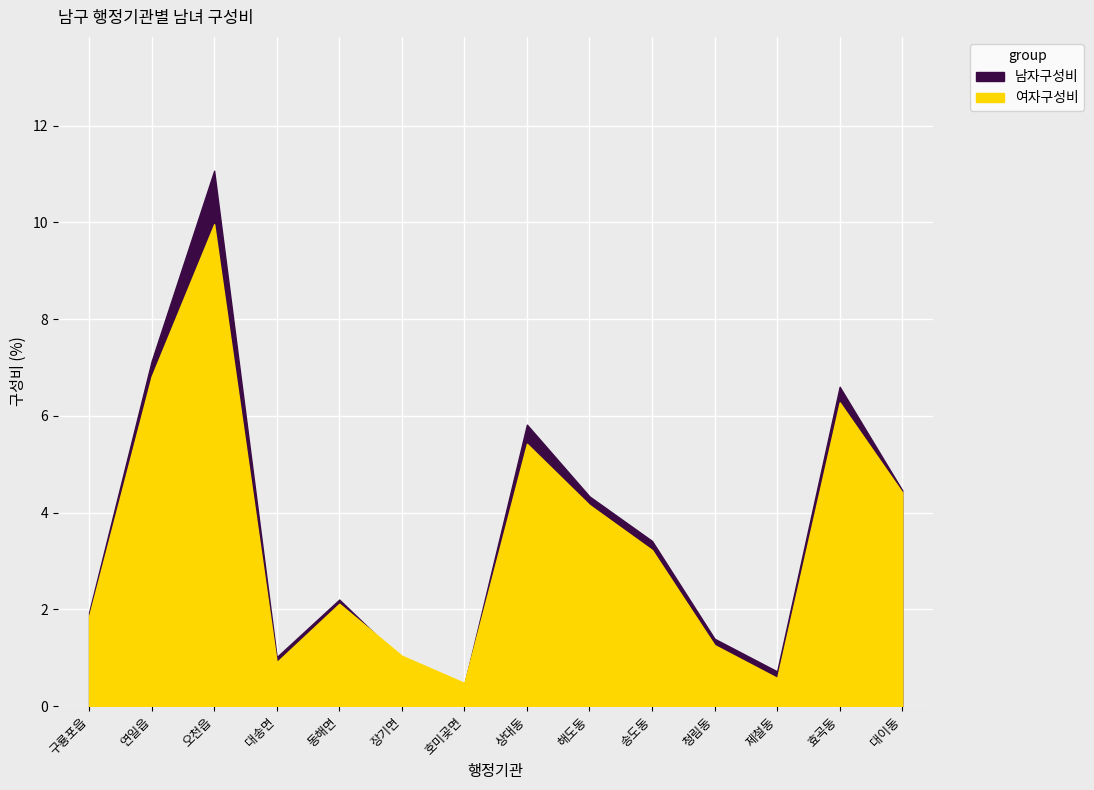

Is the value of 남자구성비 at 동해면 greater than the value of 여자구성비 at 제철동?

Yes